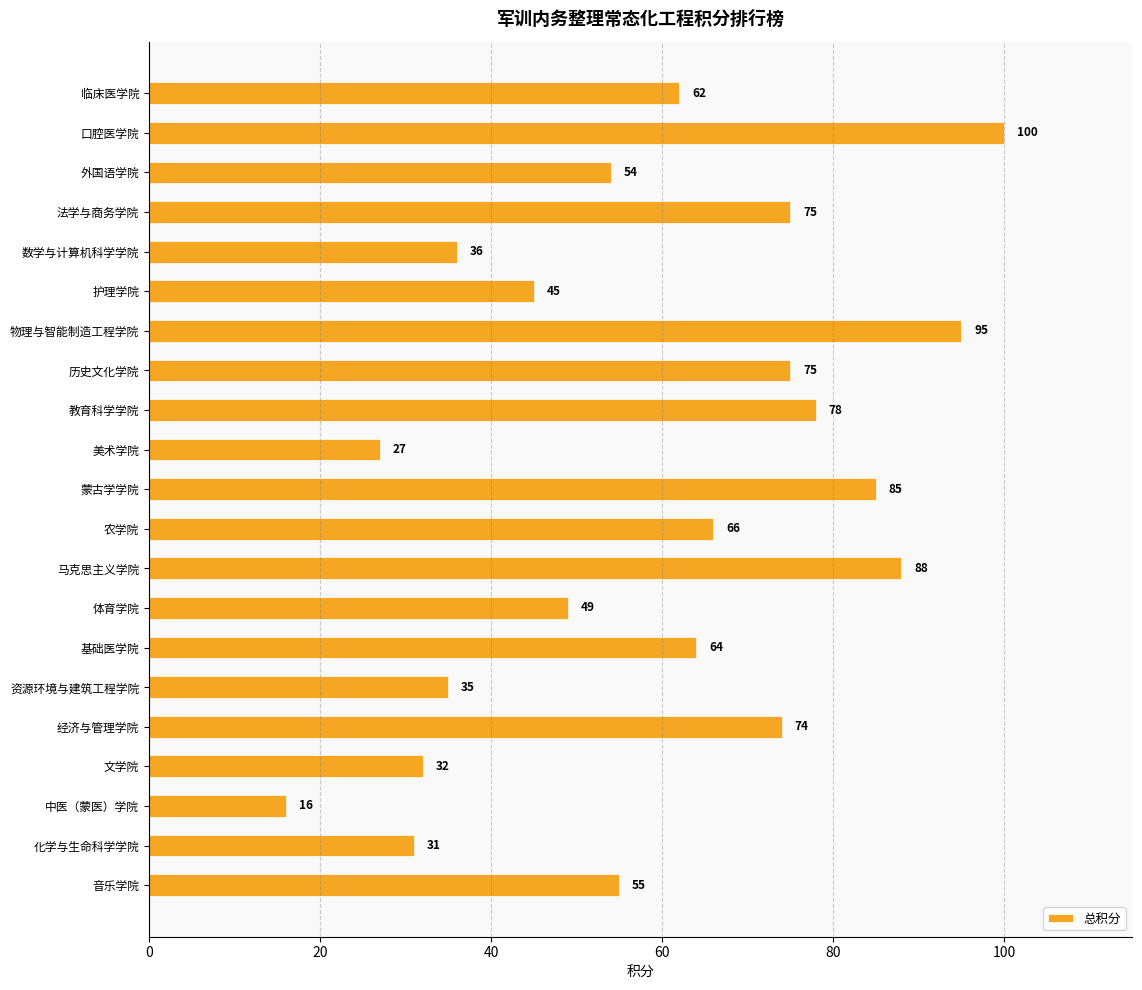

Does the chart contain any negative values?

No